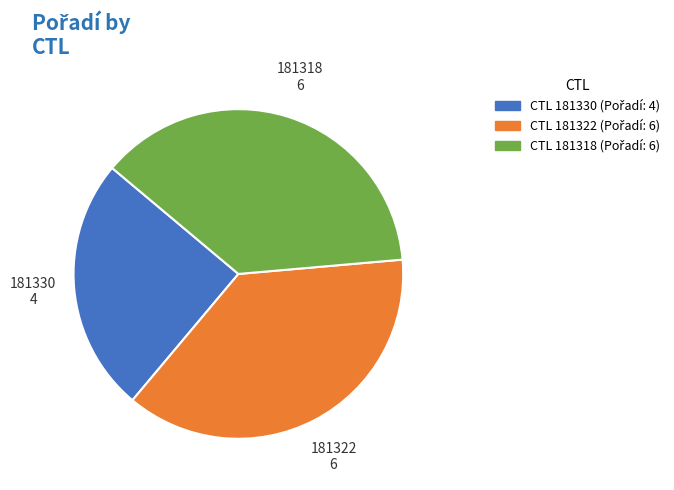

Does any single category account for the majority?

No